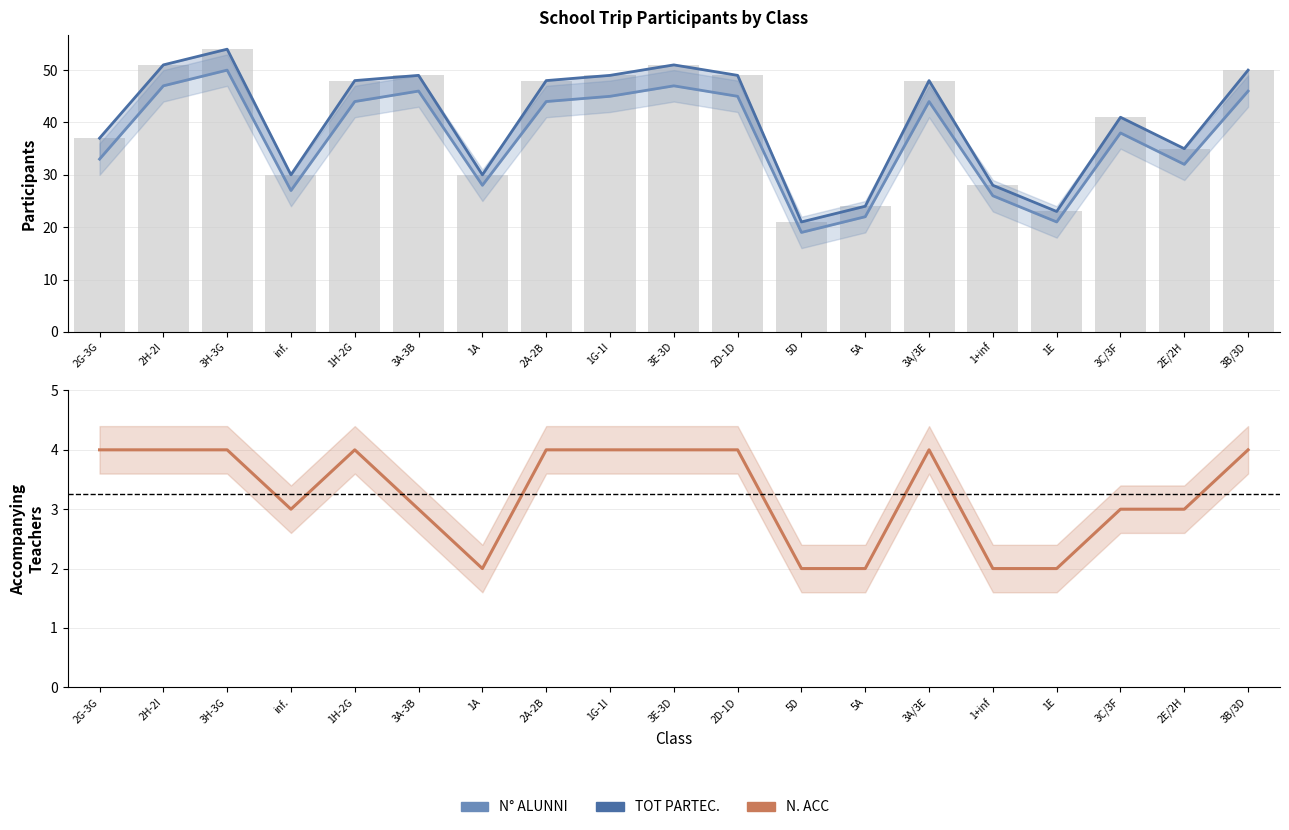

What are all the series names shown in the legend?

N° ALUNNI, TOT PARTEC., N. ACC